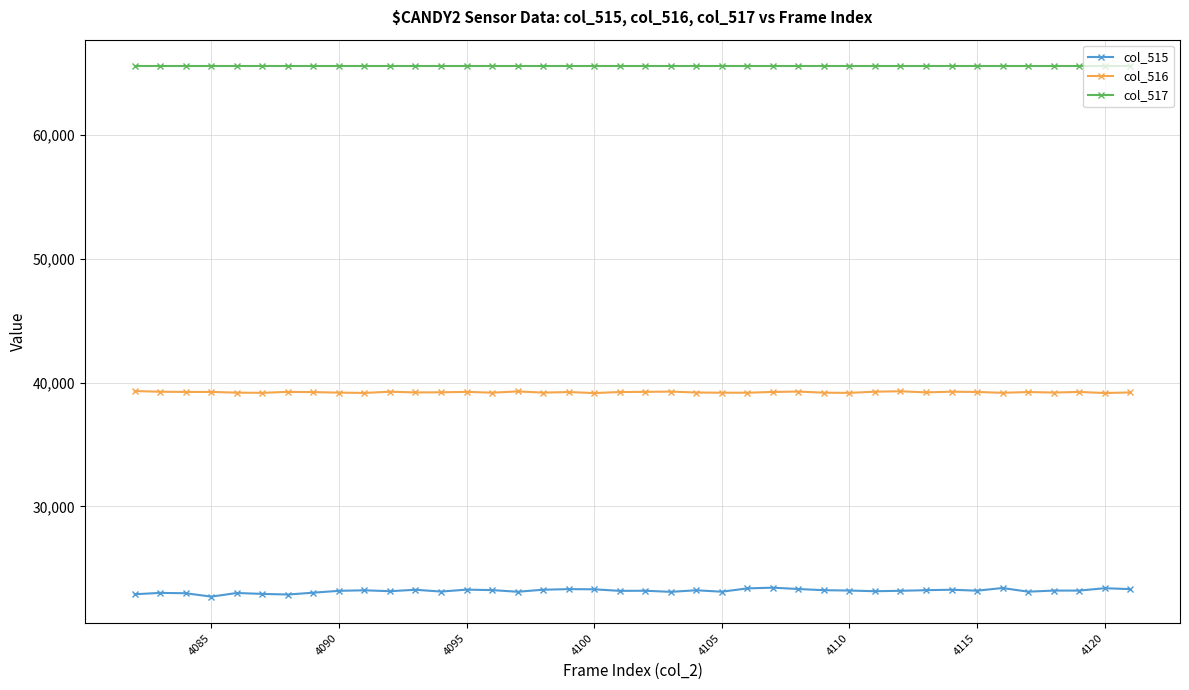

True or false: col_515 has more than 0 interior local peaks.

True